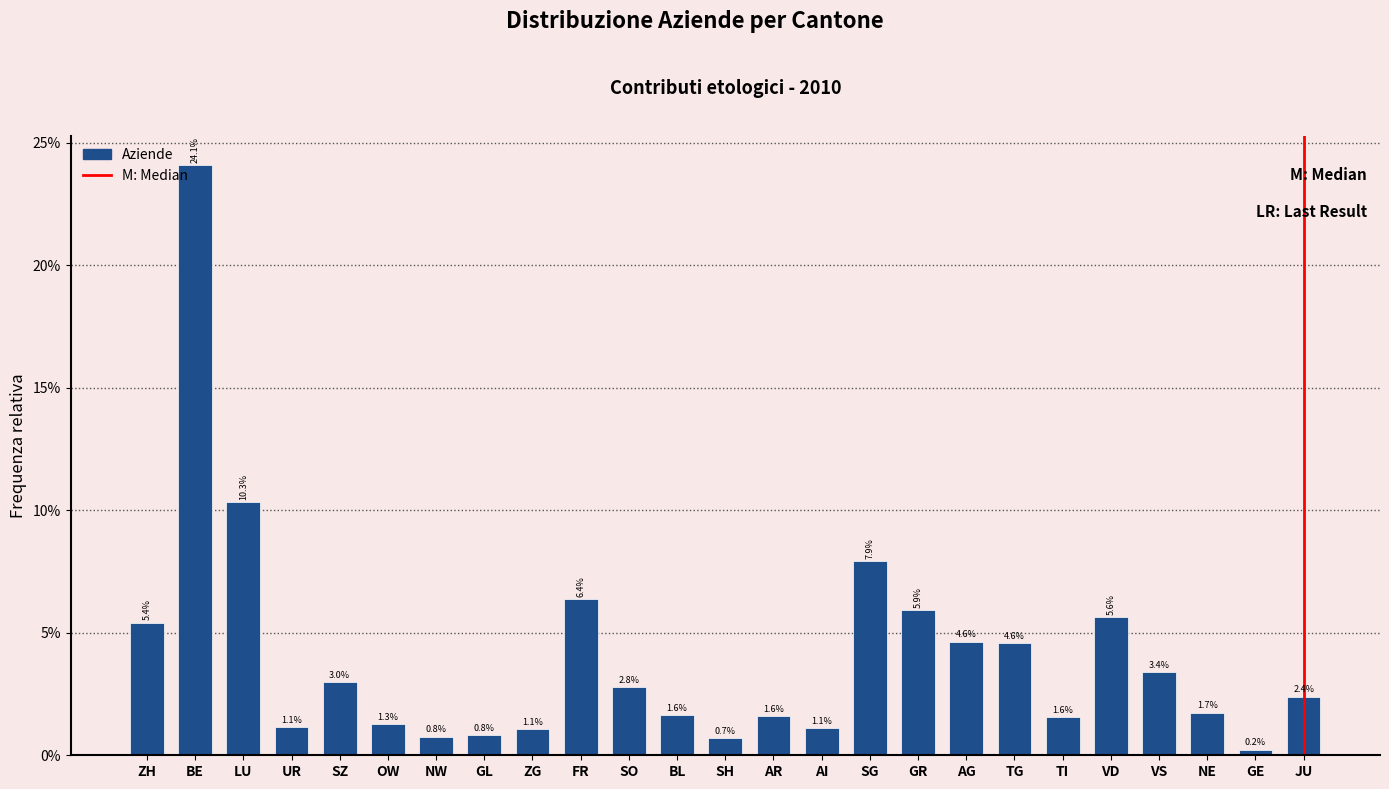

Reading left to right, extract all data points from this chart.

ZH=5.4	BE=24.1	LU=10.3	UR=1.1	SZ=3.0	OW=1.3	NW=0.8	GL=0.8	ZG=1.1	FR=6.4	SO=2.8	BL=1.6	SH=0.7	AR=1.6	AI=1.1	SG=7.9	GR=5.9	AG=4.6	TG=4.6	TI=1.6	VD=5.6	VS=3.4	NE=1.7	GE=0.2	JU=2.4